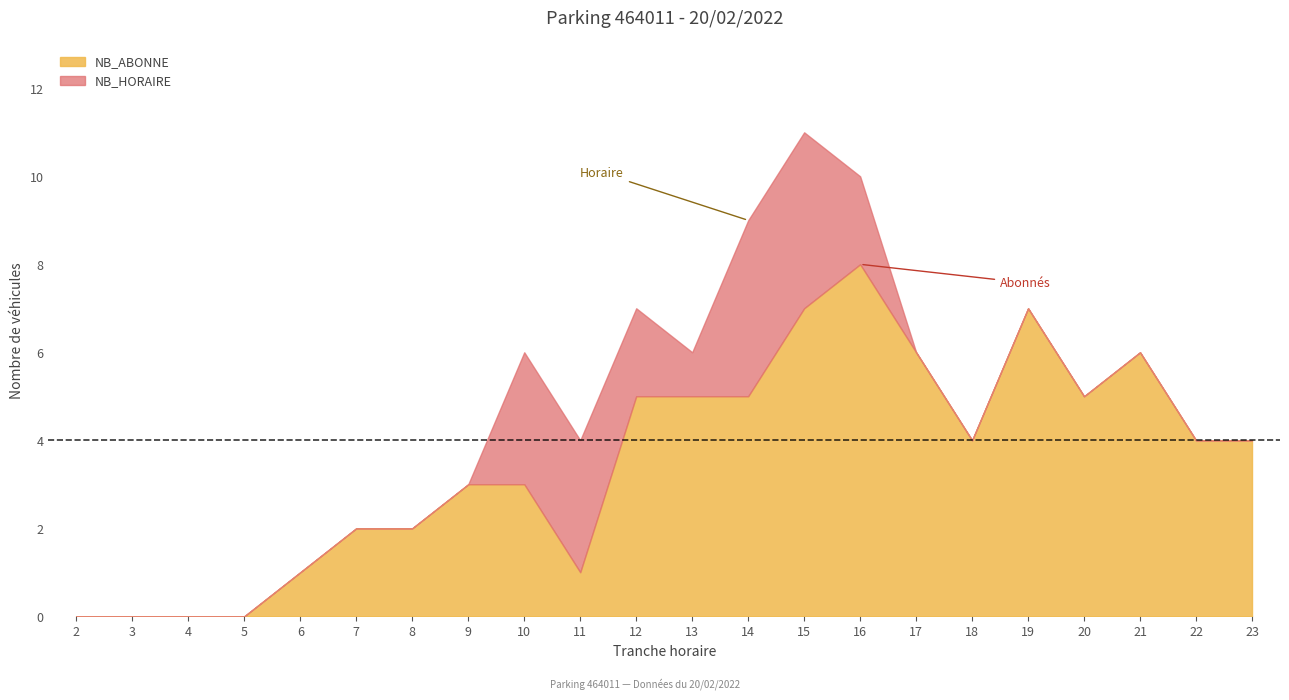

The value of NB_ABONNE at 4 is -4. True or false?

False